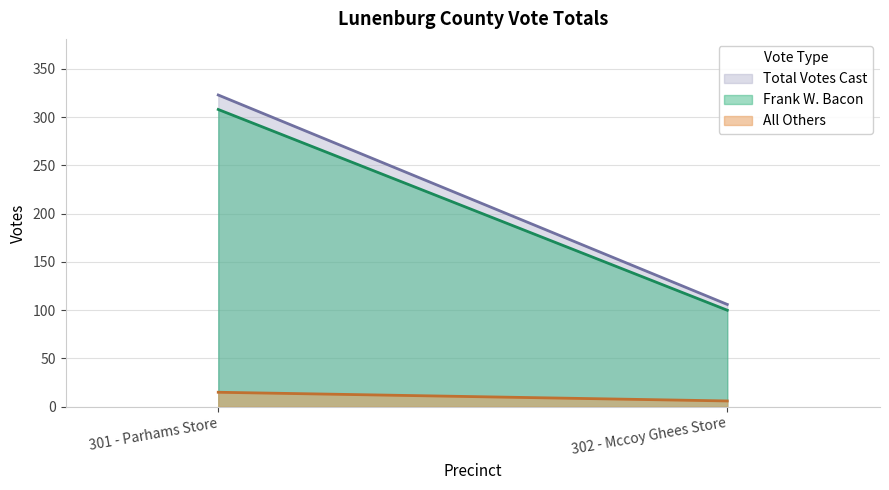

How many All Others values are between 6 and 15?

2